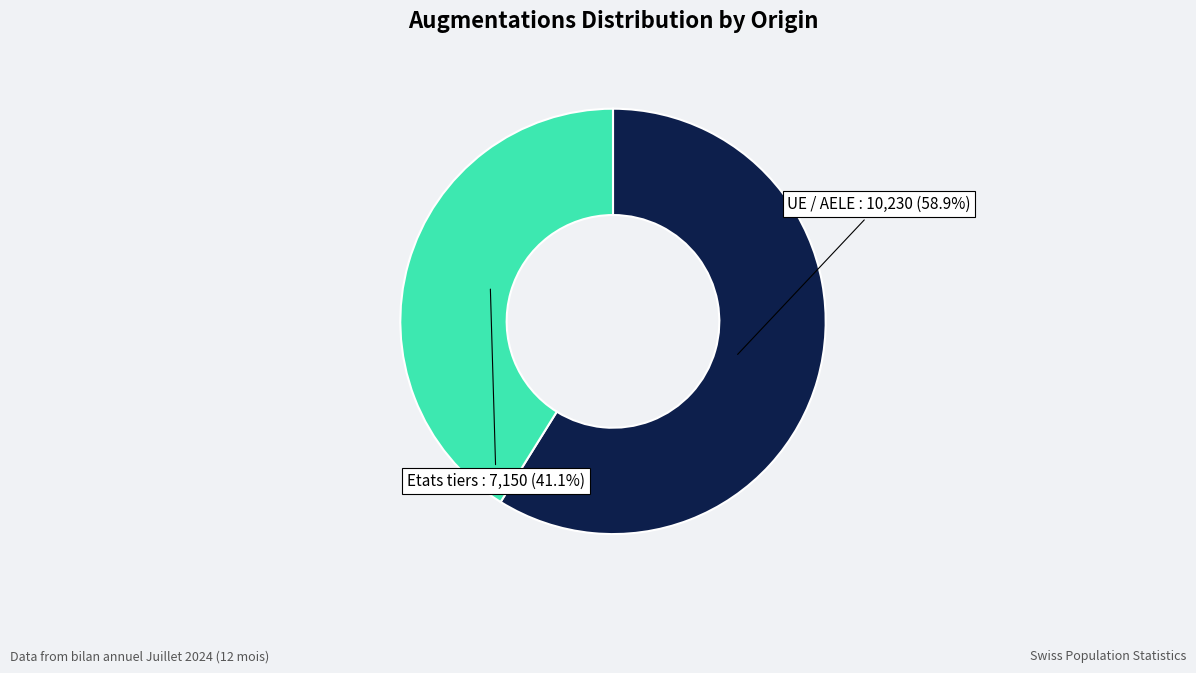

Rank the categories by value from highest to lowest.

UE / AELE, Etats tiers